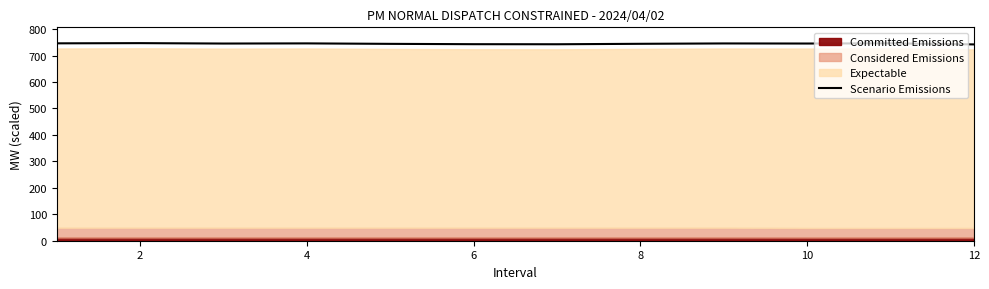

What is the change in value from 0 to 10?

-3.2